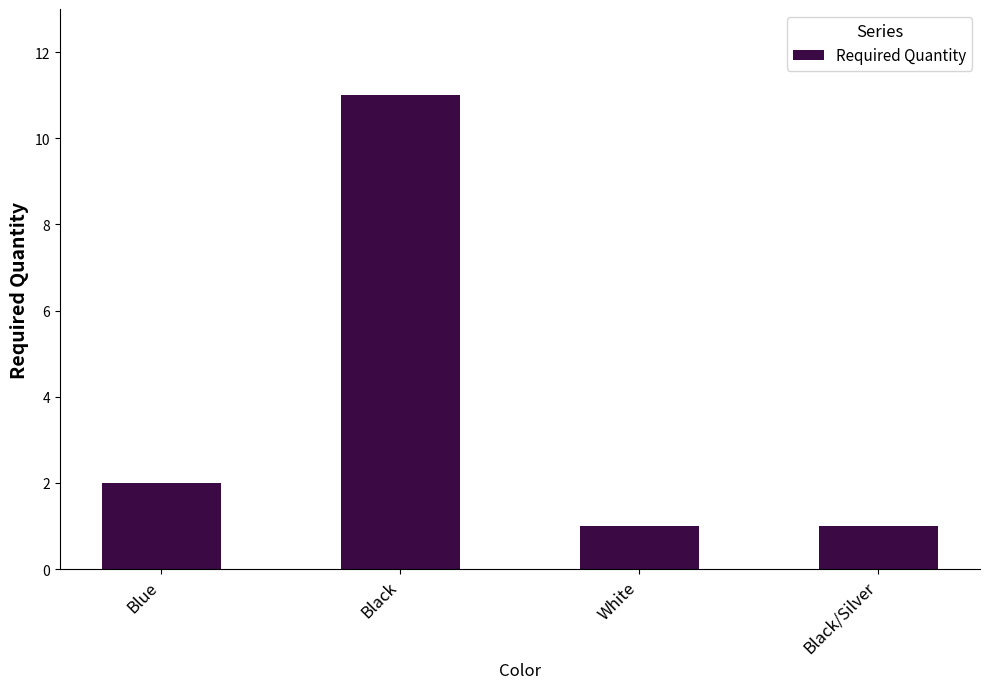

Which has a higher value, Blue or Black?

Black